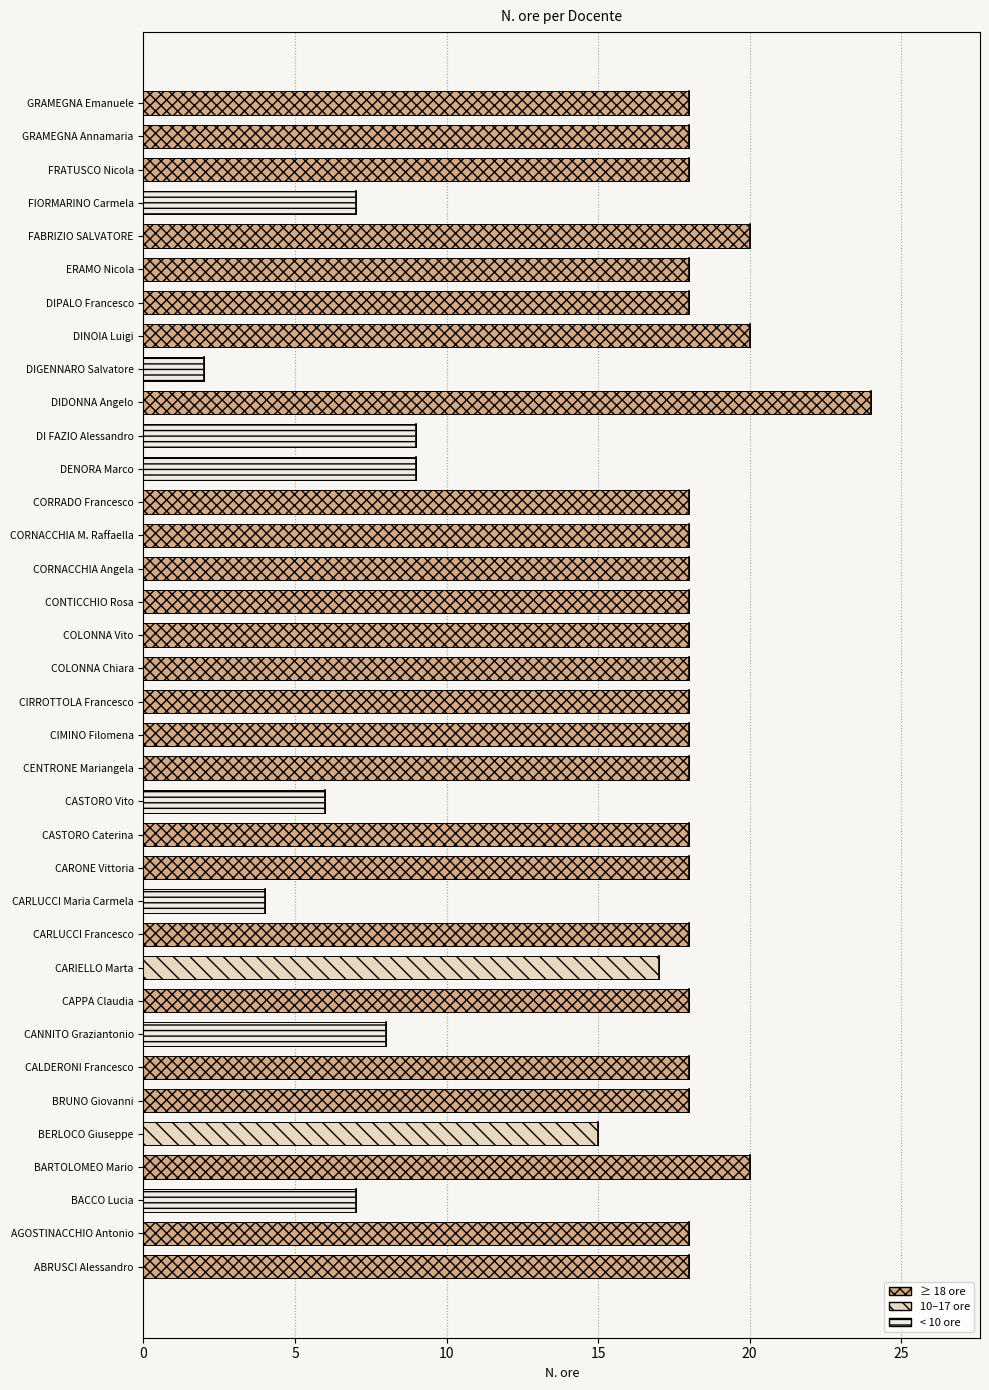

What is the maximum value shown in the chart?

24